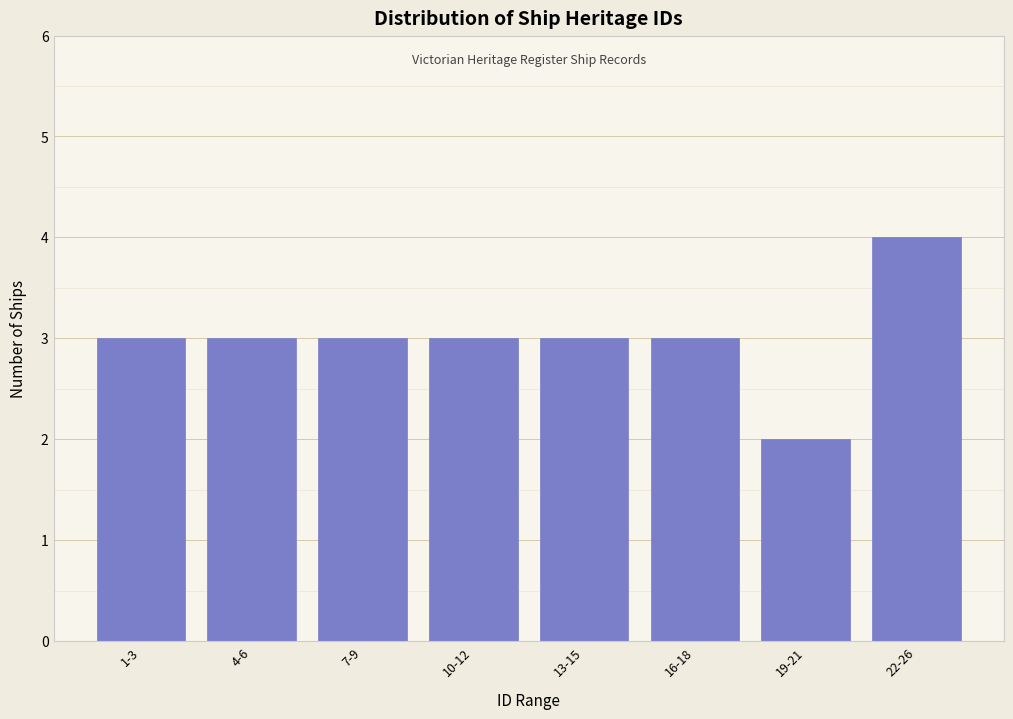

Reading left to right, what are all the values shown in this chart?

1-3=3	4-6=3	7-9=3	10-12=3	13-15=3	16-18=3	19-21=2	22-26=4